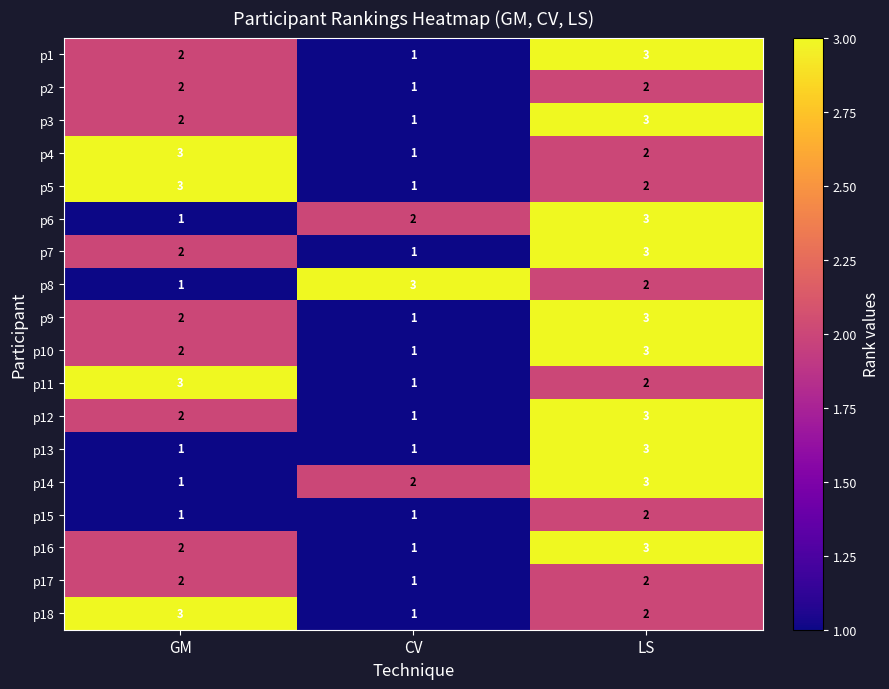

What is the greatest value displayed?

3